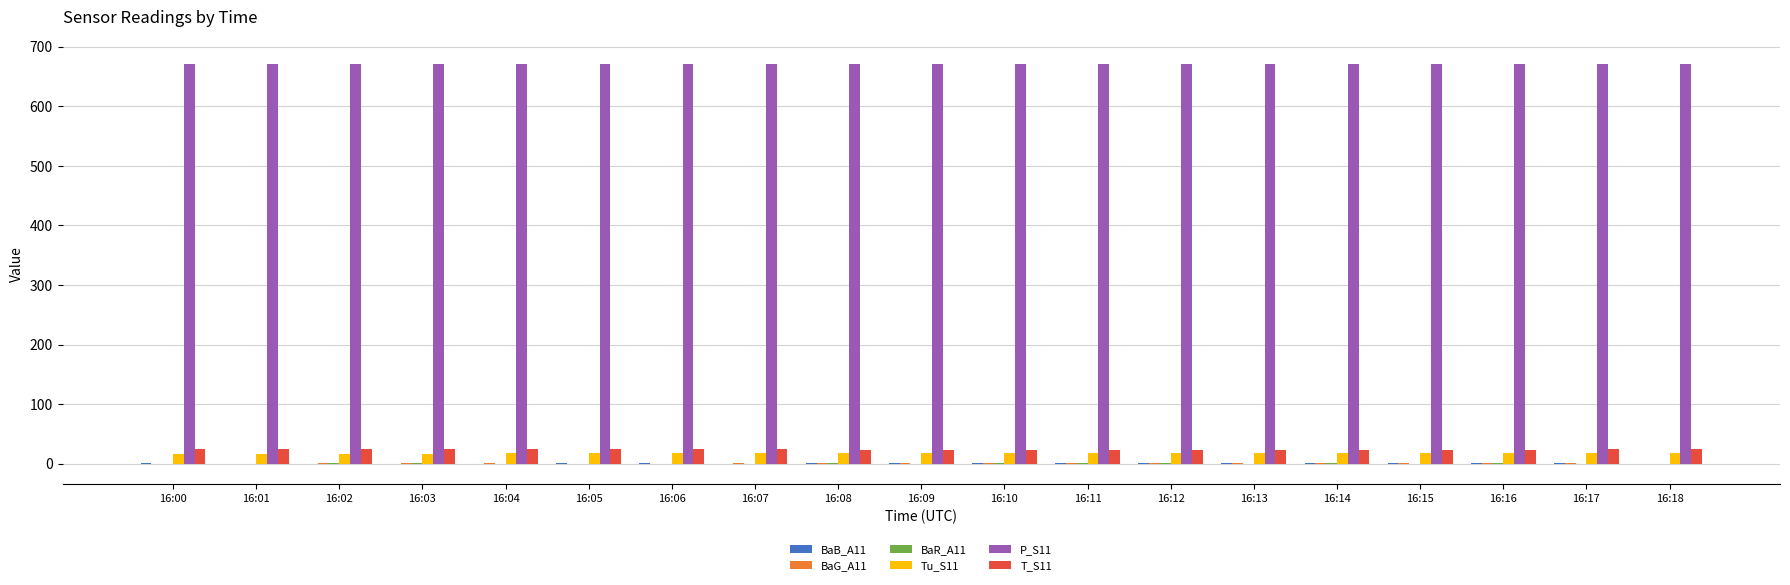

The Tu_S11 series shows 17.3 at 16:15. True or false?

True